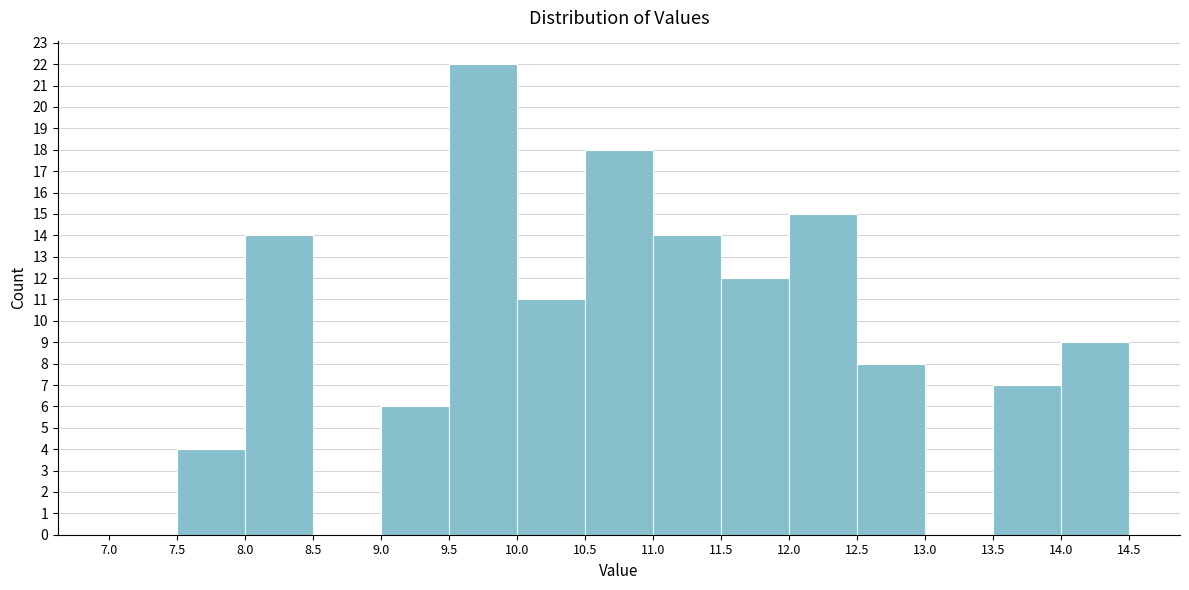

Reading left to right, list every bar in this chart as the range it spans on the x-axis followed by its height. The values are not printed on the chart, so give them approximately, as read against the axis.

7.0 to 7.5: 0
7.5 to 8.0: 4
8.0 to 8.5: 14
8.5 to 9.0: 0
9.0 to 9.5: 6
9.5 to 10.0: 22
10.0 to 10.5: 11
10.5 to 11.0: 18
11.0 to 11.5: 14
11.5 to 12.0: 12
12.0 to 12.5: 15
12.5 to 13.0: 8
13.0 to 13.5: 0
13.5 to 14.0: 7
14.0 to 14.5: 9